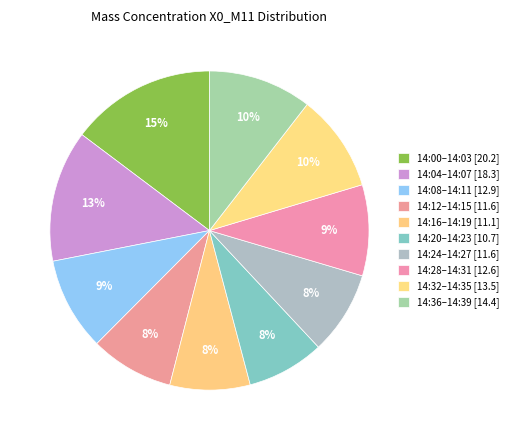

How many slices are in this pie chart?

10